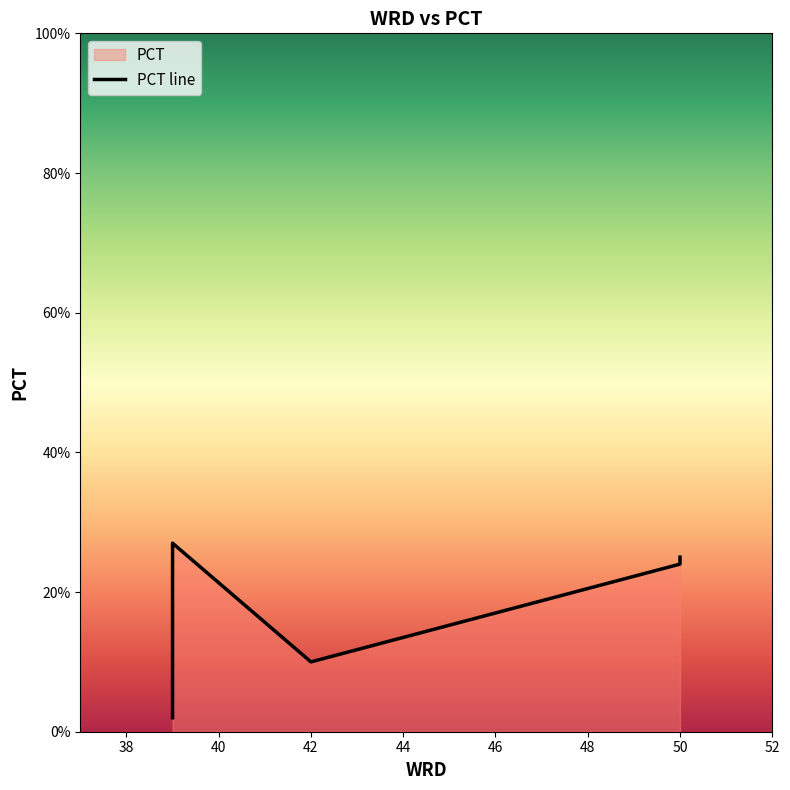

List the labels in order of value, largest first.

39, 50, 50, 42, 39